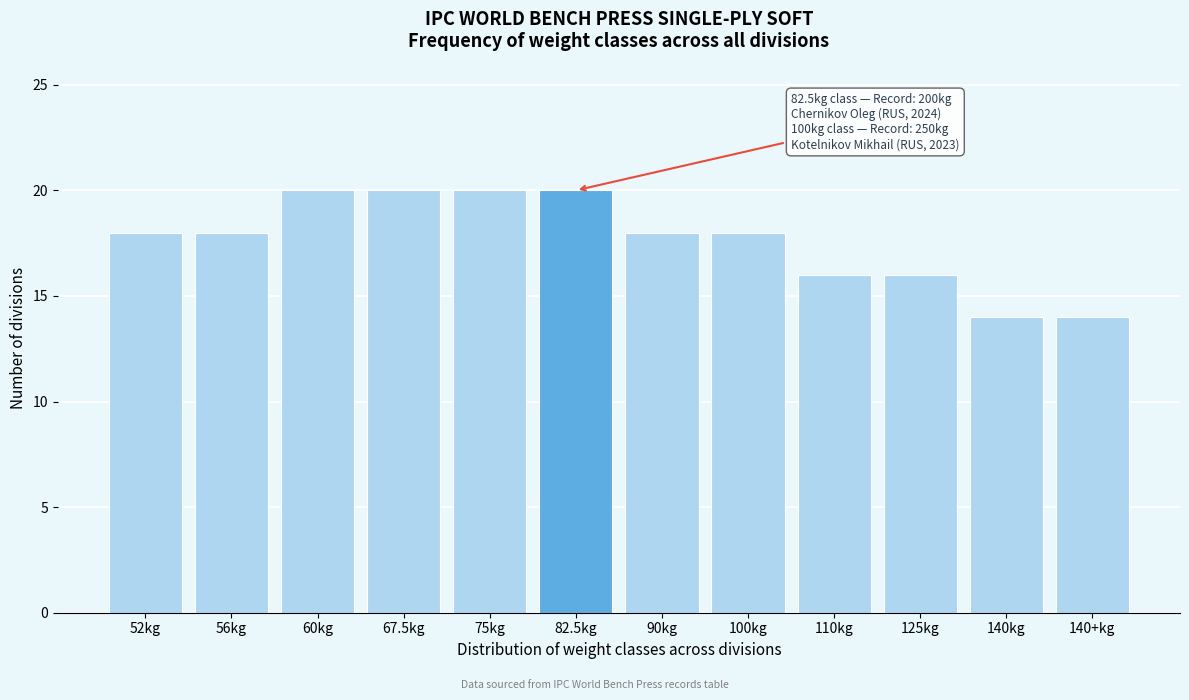

Reading left to right, list all the values displayed in this chart.

18	18	20	20	20	20	18	18	16	16	14	14